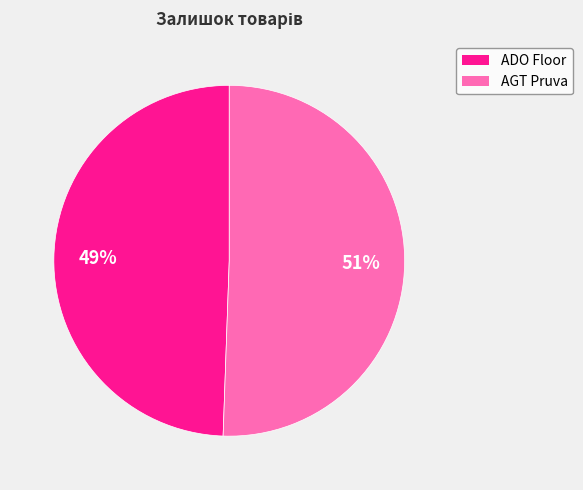

Is there a majority slice in this chart?

Yes